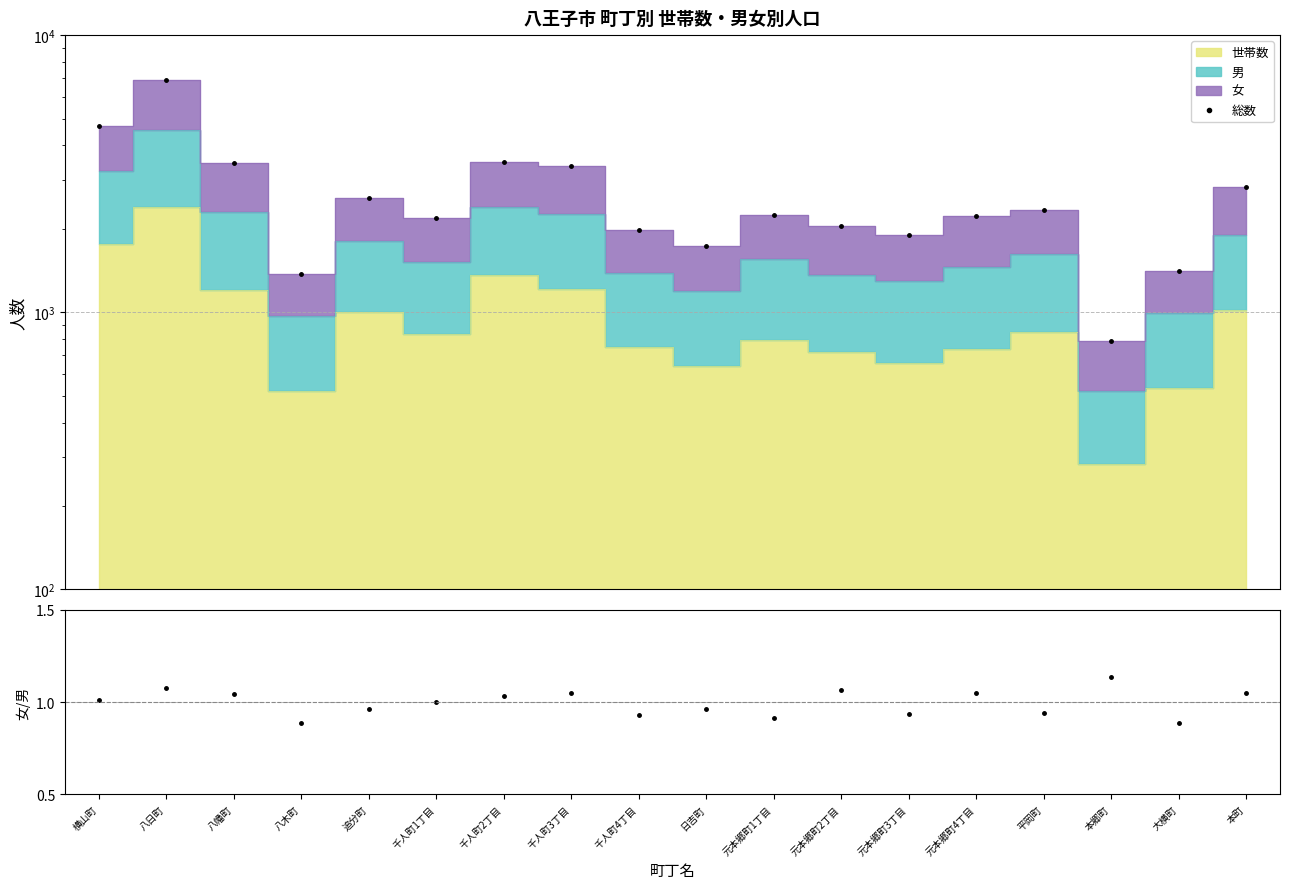

What is the sum of the 総数 values at 大横町 and 横山町?

6117.0